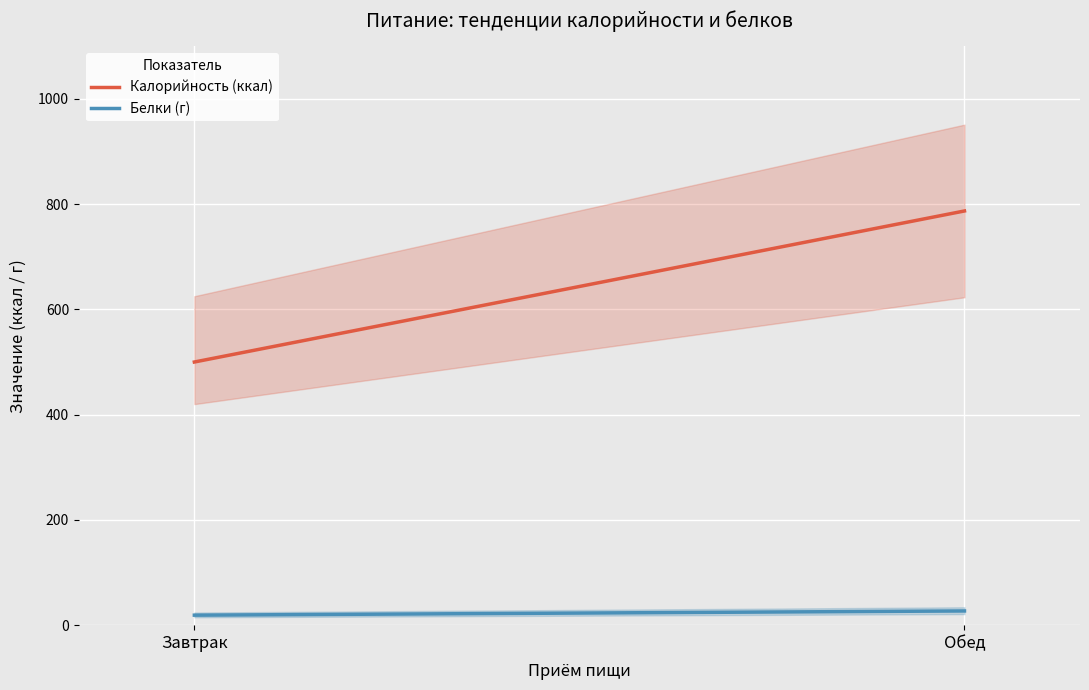

What is the value of the Белки (г) point at the 1st from the left?

19